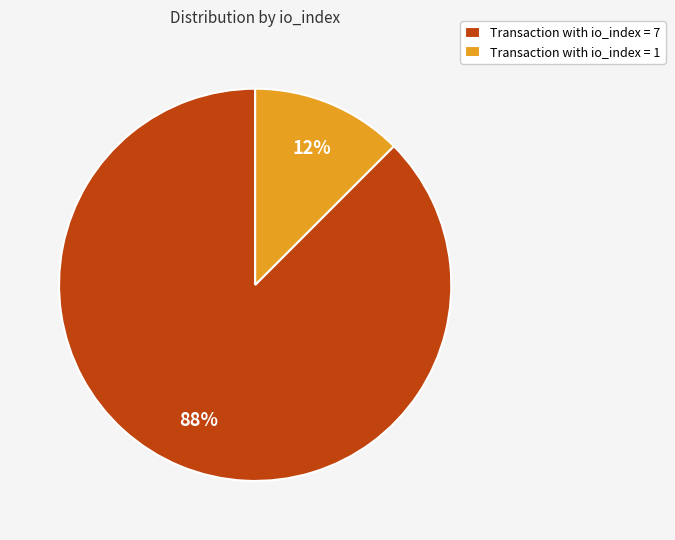

How many segments does this pie chart have?

2